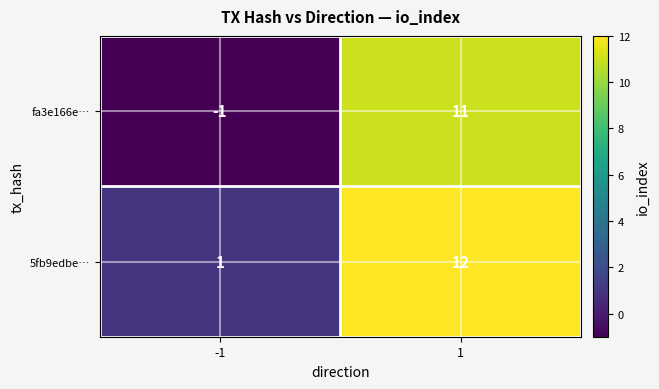

What is the sum of all 5fb9edbe… values?

13